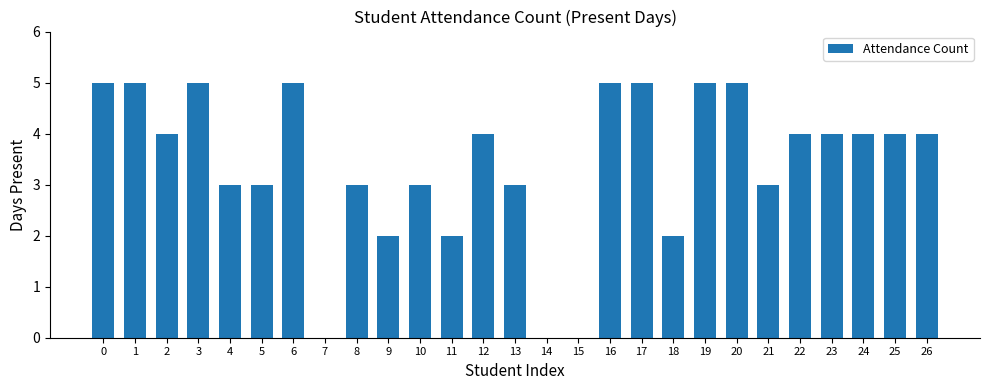

What value does the data have at 12?

4